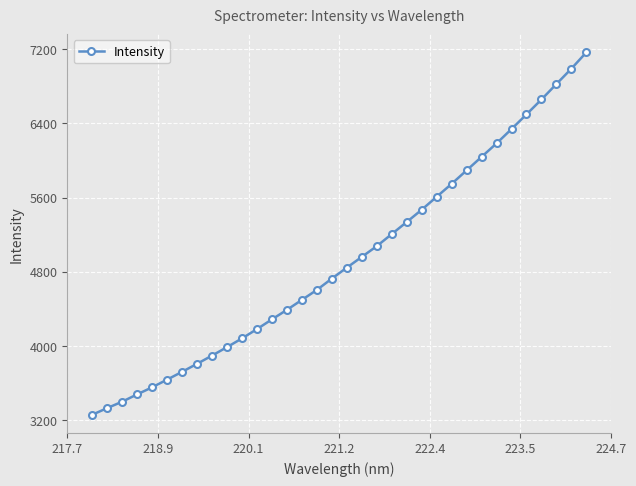

What is the value of the 25th point from the left?

5747.7